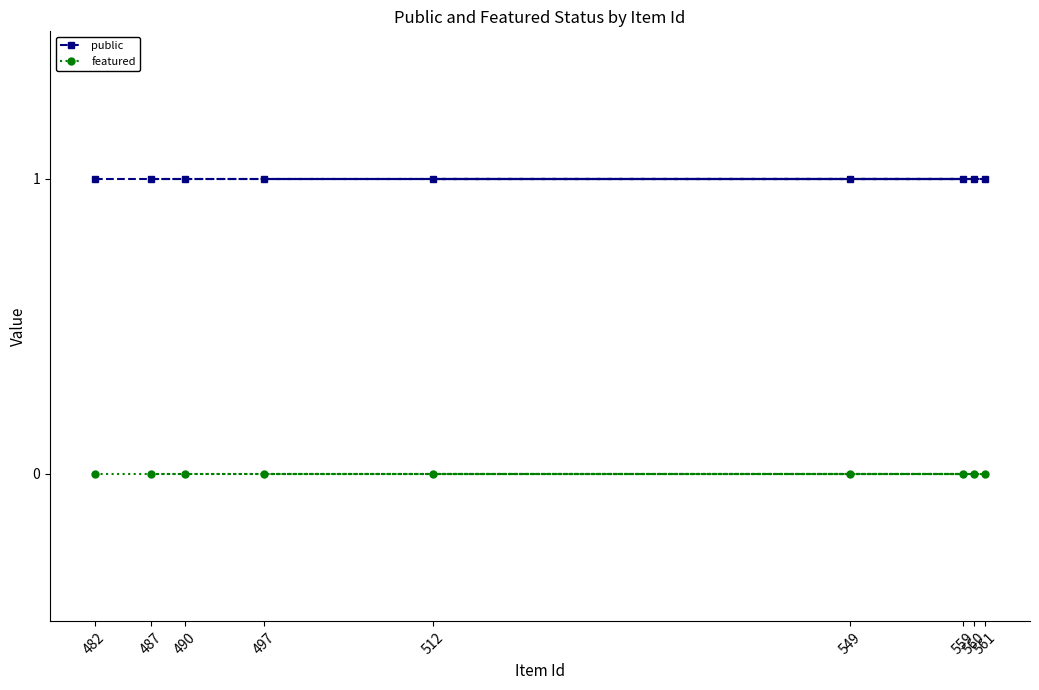

Does the chart display data point markers on the line(s)?

Yes